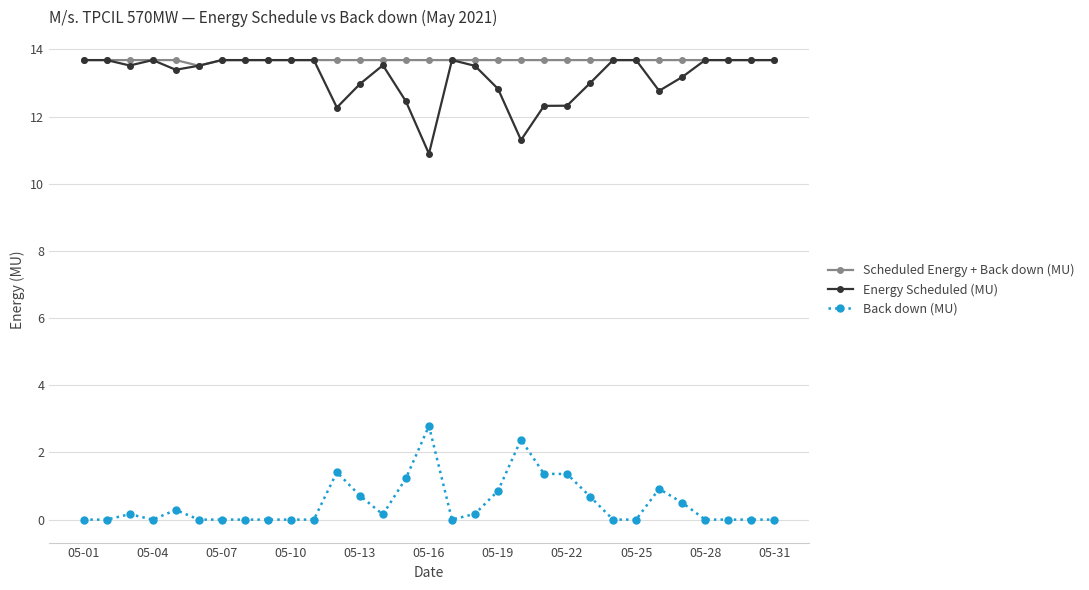

What is the value of the Energy Scheduled (MU) point at the 1st from the left?

13.7